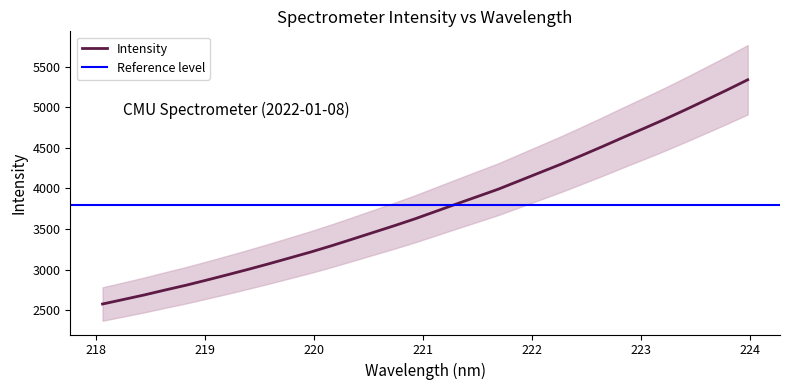

Reading left to right, transcribe all the data shown in this chart.

2575.2	2630.8	2686.9	2747.6	2806.4	2870.4	2936.0	3003.2	3072.5	3144.6	3216.9	3294.2	3375.6	3458.0	3540.2	3625.6	3717.6	3809.7	3900.1	3991.0	4093.1	4195.6	4297.8	4405.8	4515.8	4629.0	4739.8	4852.6	4970.4	5091.6	5214.3	5340.7